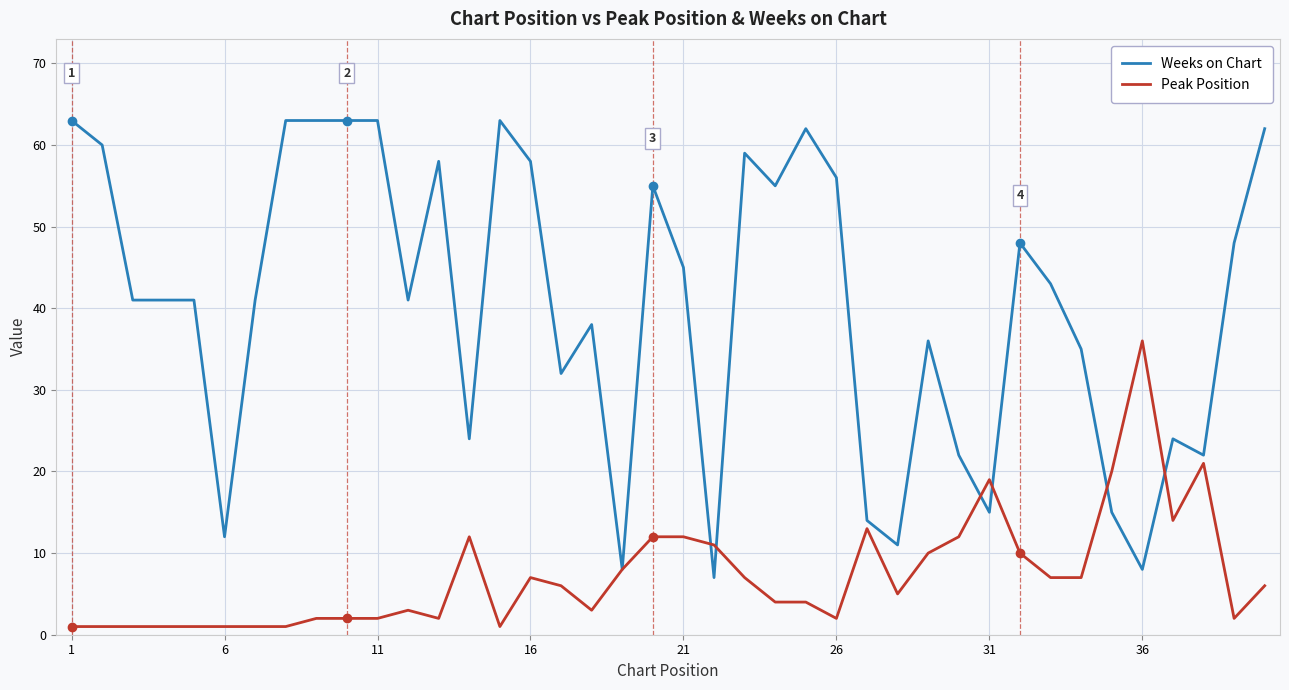

How many lines are shown in the chart?

2